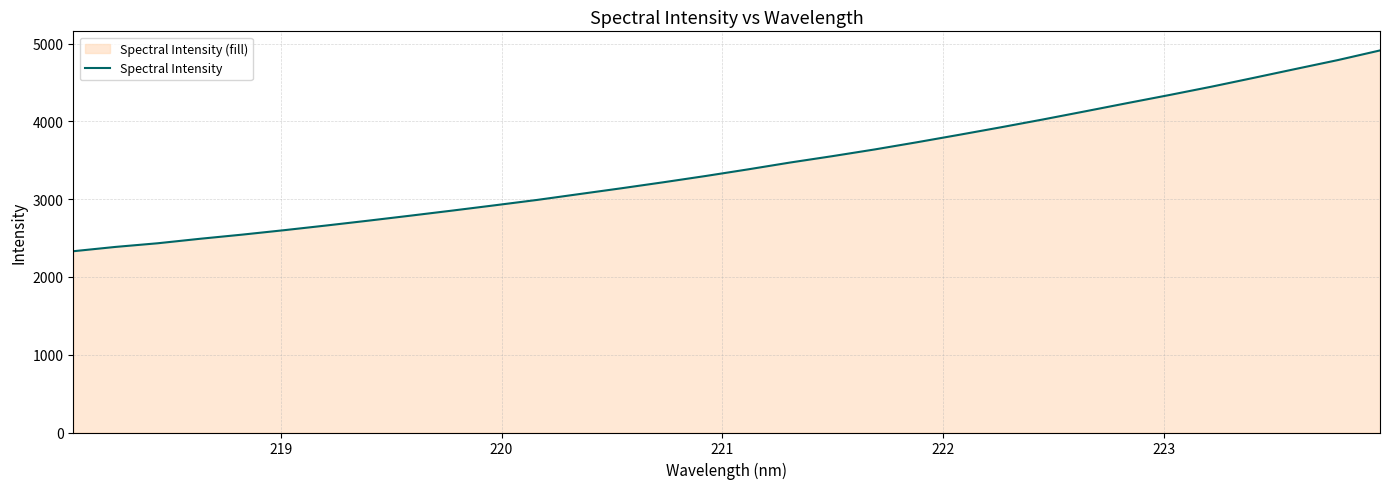

What is the sum of all values?

110116.0